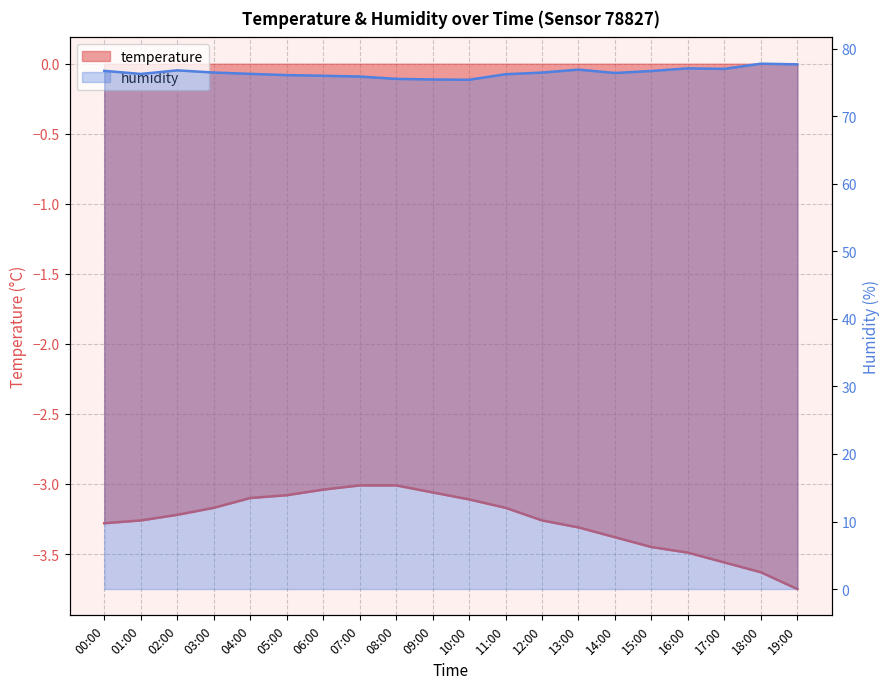

Rank the series at 15:00 from lowest to highest value.

temperature, humidity